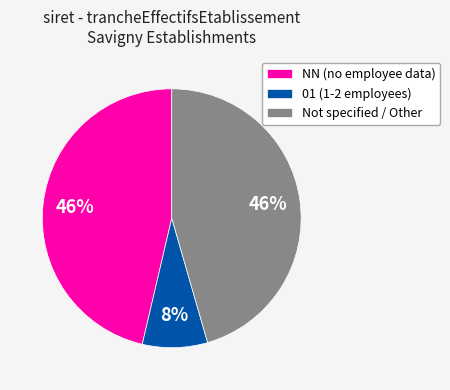

To the nearest percent, what percentage of the pie is Not specified / Other?

46%